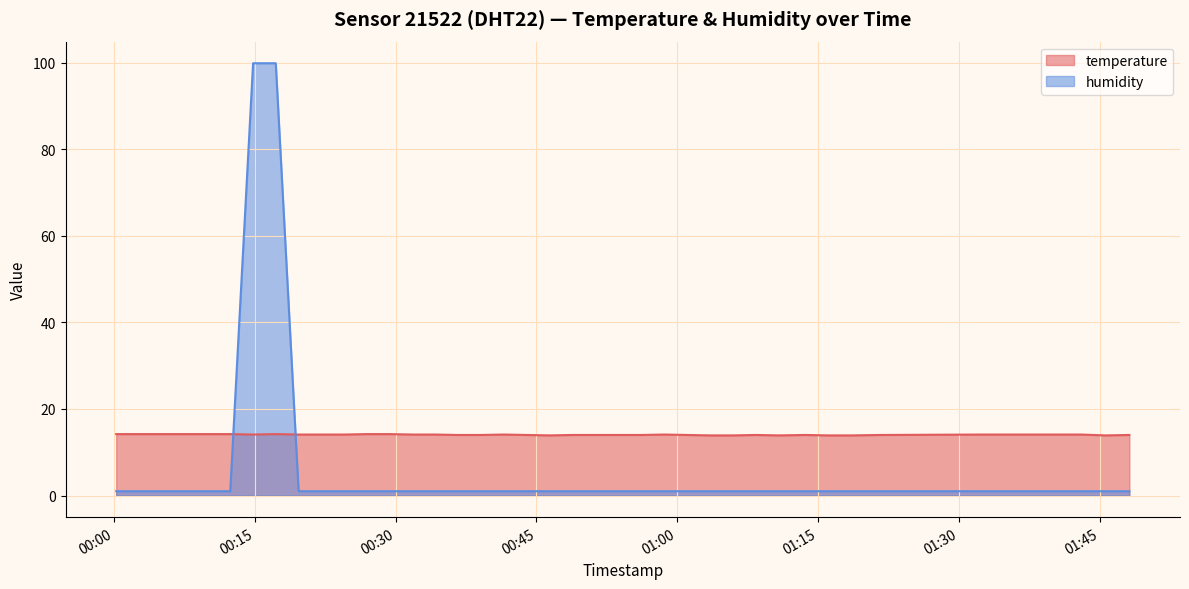

At how many categories does at least one series exceed 75?

2